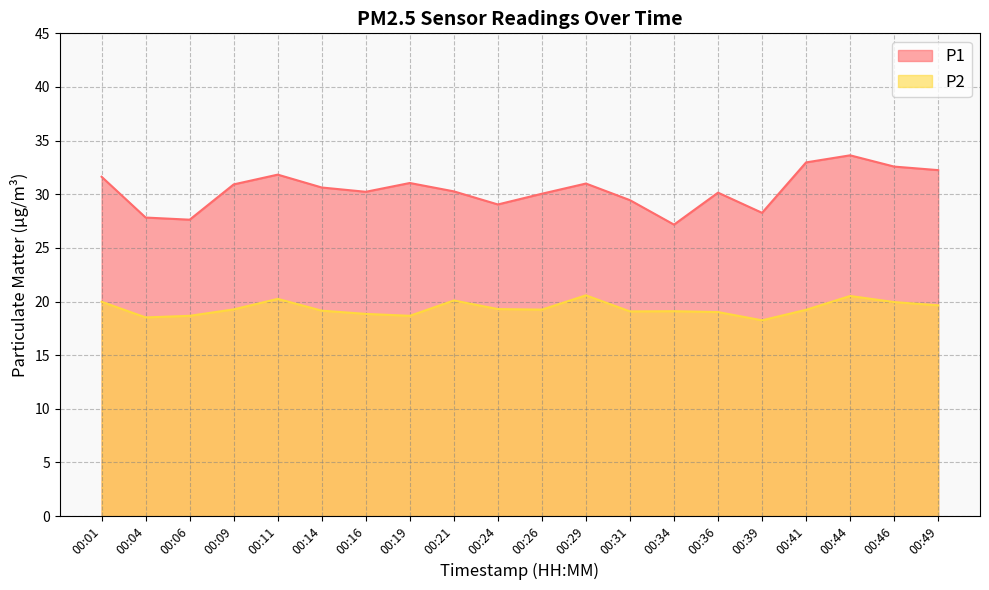

How many values in the P1 series exceed 30?

14